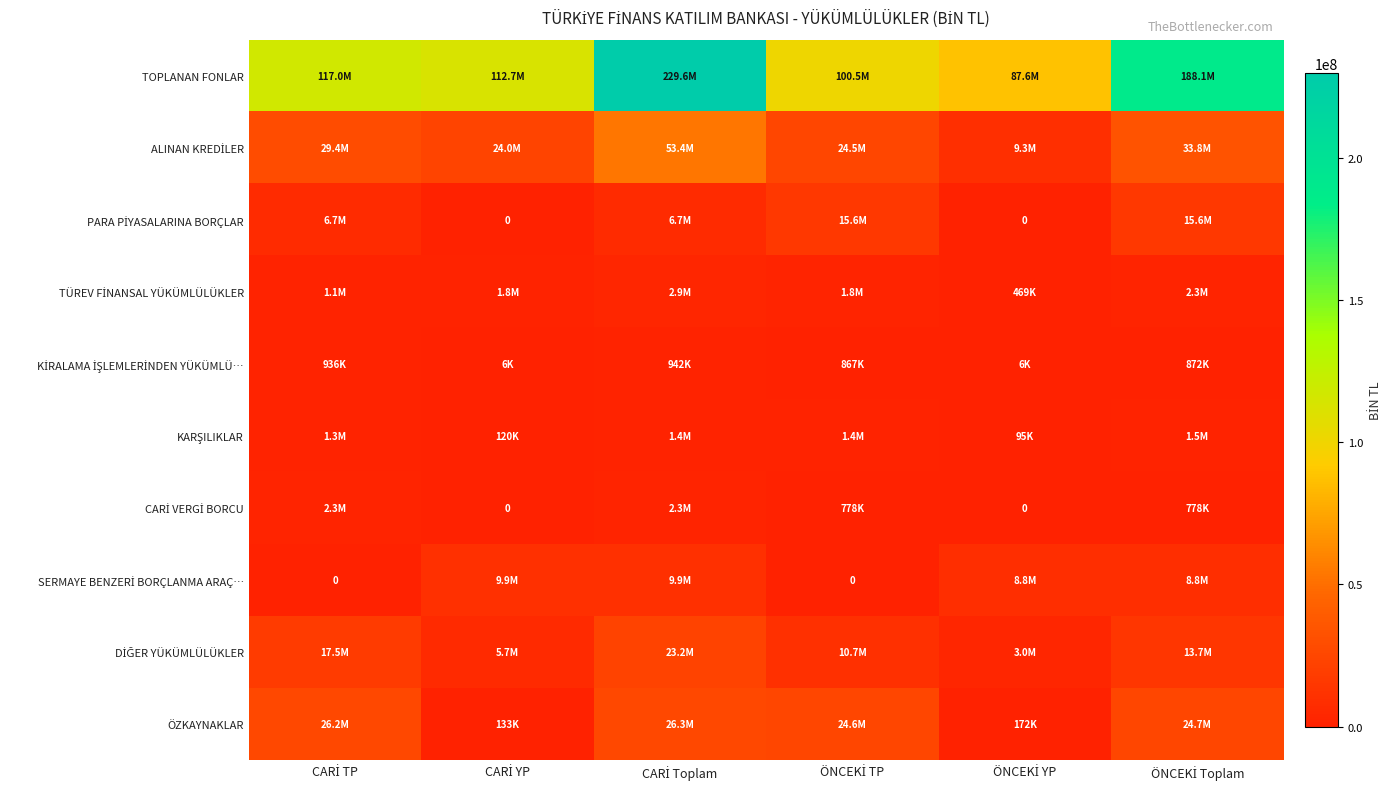

Which series has the widest spread of values?

TOPLANAN FONLAR